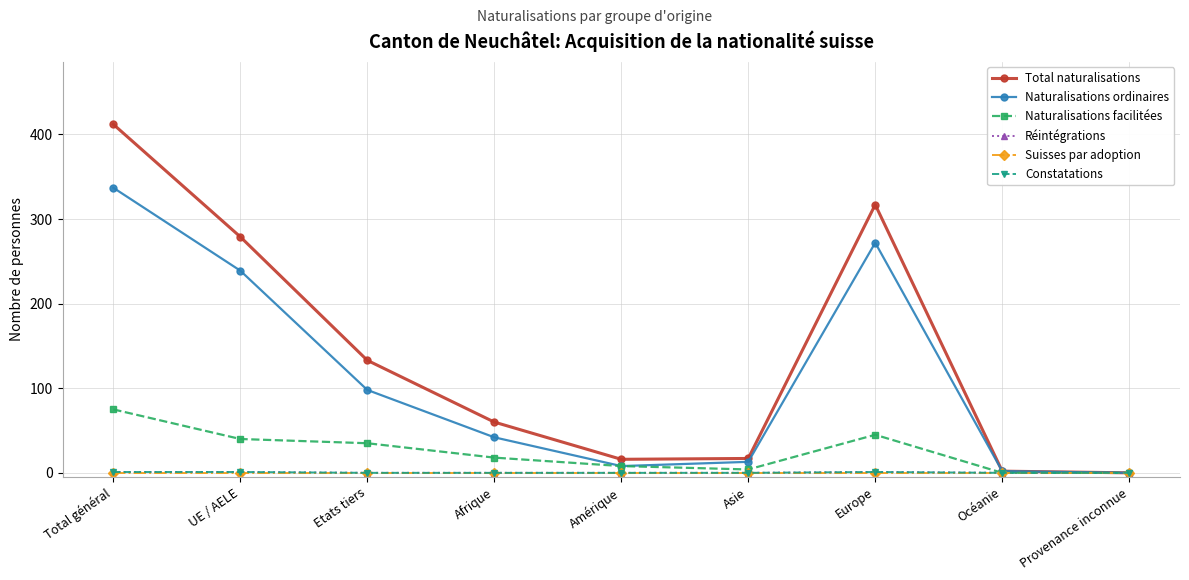

Reading right to left, transcribe all the data shown in this chart.

Total naturalisations: Provenance inconnue=0	Océanie=2	Europe=317	Asie=17	Amérique=16	Afrique=60	Etats tiers=133	UE / AELE=279	Total général=412
Naturalisations ordinaires: Provenance inconnue=0	Océanie=2	Europe=272	Asie=13	Amérique=8	Afrique=42	Etats tiers=98	UE / AELE=239	Total général=337
Naturalisations facilitées: Provenance inconnue=0	Océanie=0	Europe=45	Asie=4	Amérique=8	Afrique=18	Etats tiers=35	UE / AELE=40	Total général=75
Réintégrations: Provenance inconnue=0	Océanie=0	Europe=1	Asie=0	Amérique=0	Afrique=0	Etats tiers=0	UE / AELE=1	Total général=1
Suisses par adoption: Provenance inconnue=0	Océanie=0	Europe=0	Asie=0	Amérique=0	Afrique=0	Etats tiers=0	UE / AELE=0	Total général=0
Constatations: Provenance inconnue=0	Océanie=0	Europe=1	Asie=0	Amérique=0	Afrique=0	Etats tiers=0	UE / AELE=1	Total général=1